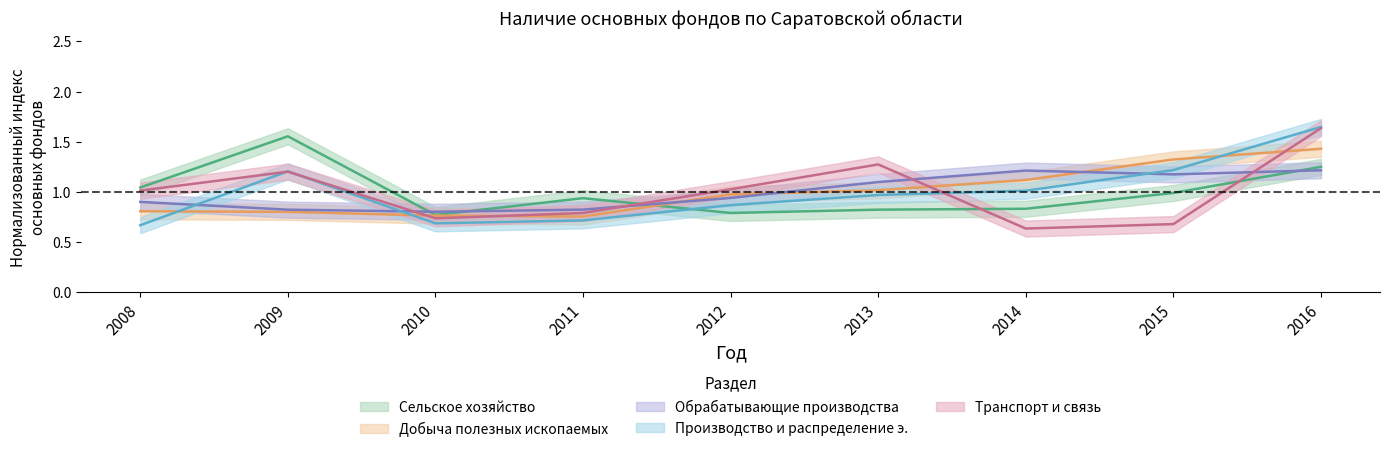

Is it true that Добыча полезных ископаемых equals 1.3 at 2015?

True